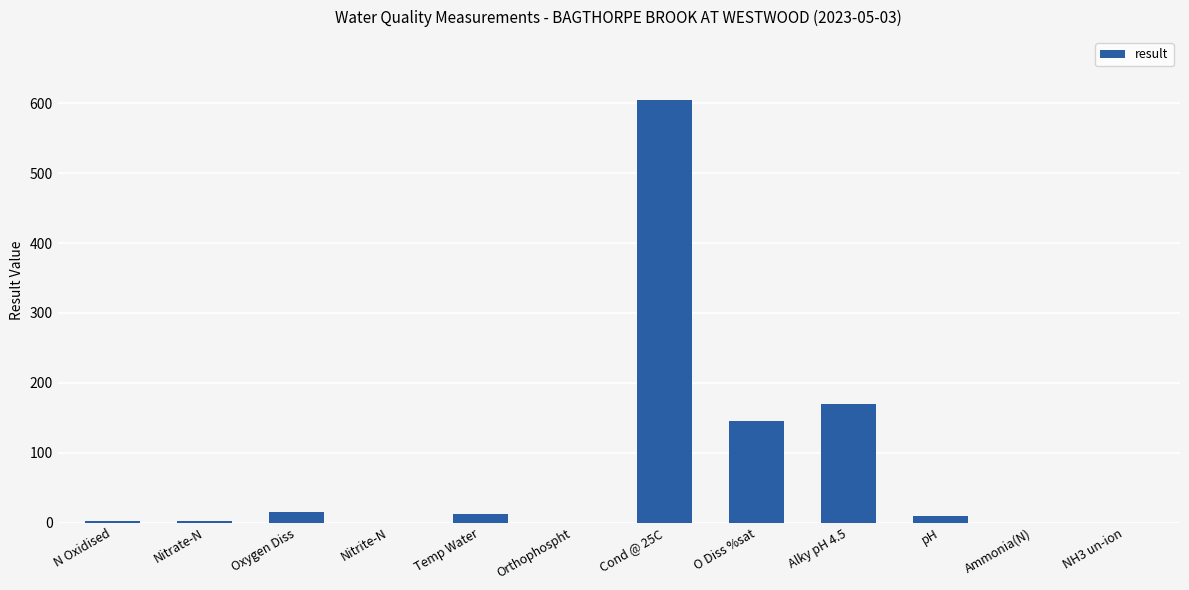

What is the ratio of the value at pH to the value at Nitrate-N?

4.0